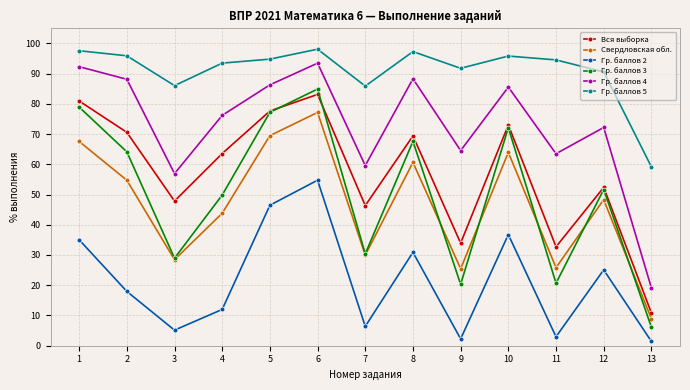

Which series has the largest total across all categories?

Гр. баллов 5